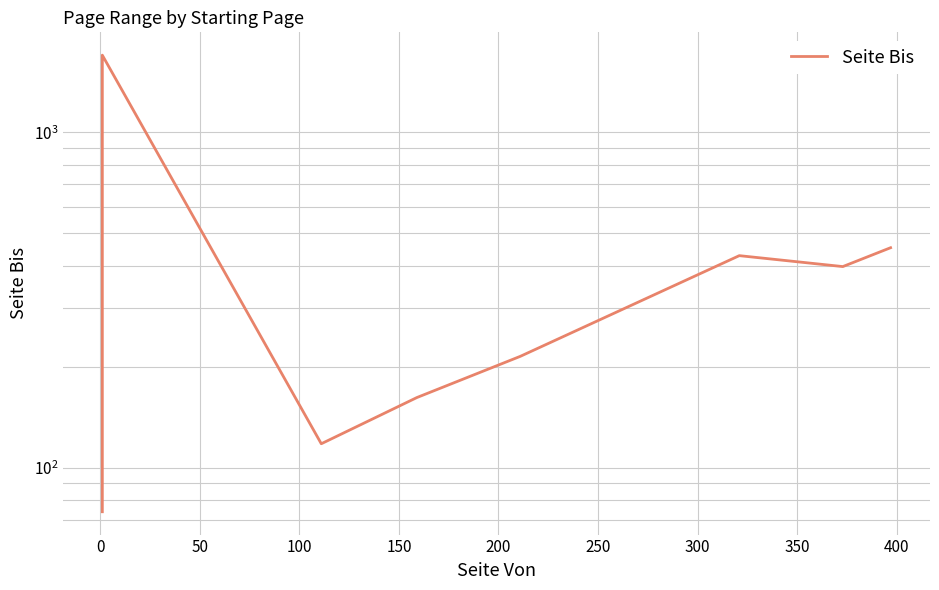

True or false: the data has more than 1 interior local peaks.

True